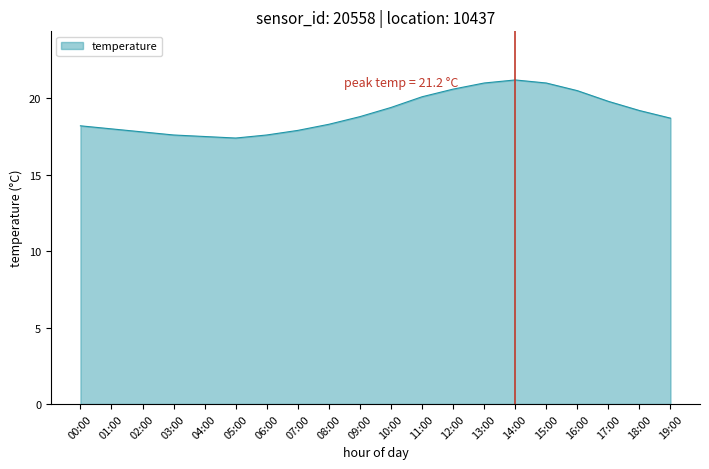

Which has a higher value, 16:00 or 07:00?

16:00